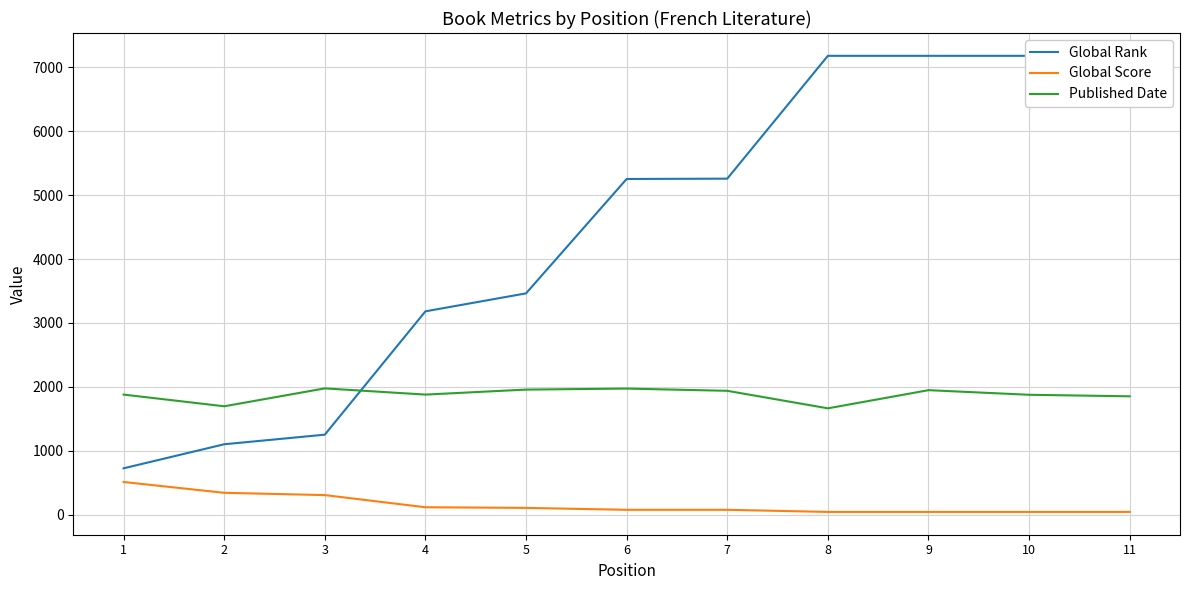

Which category has the lowest value in the Global Score series?

8